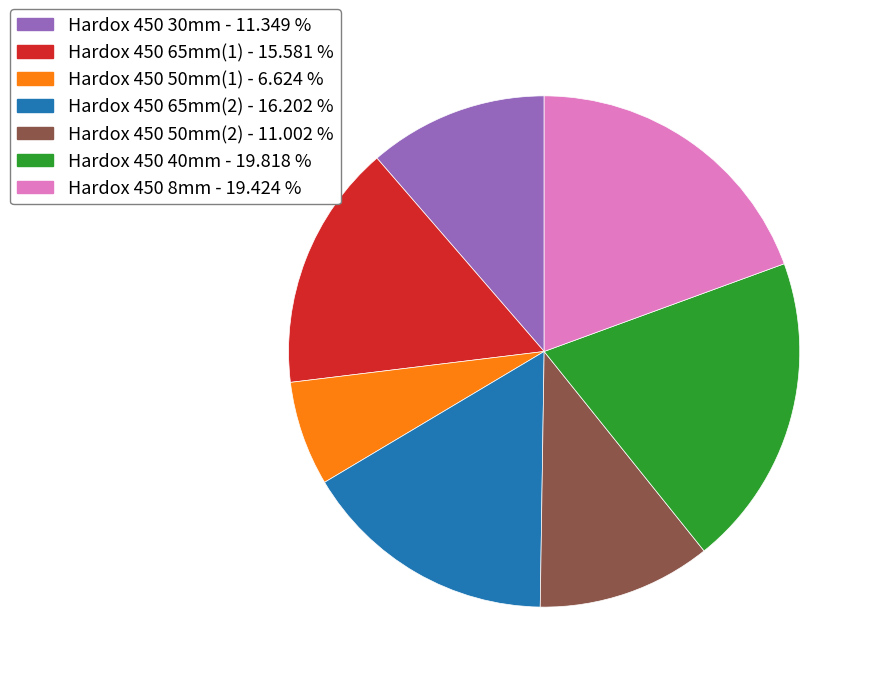

Do Hardox 450 30mm - 11.349 % and Hardox 450 8mm - 19.424 % together represent more than half of the pie?

No